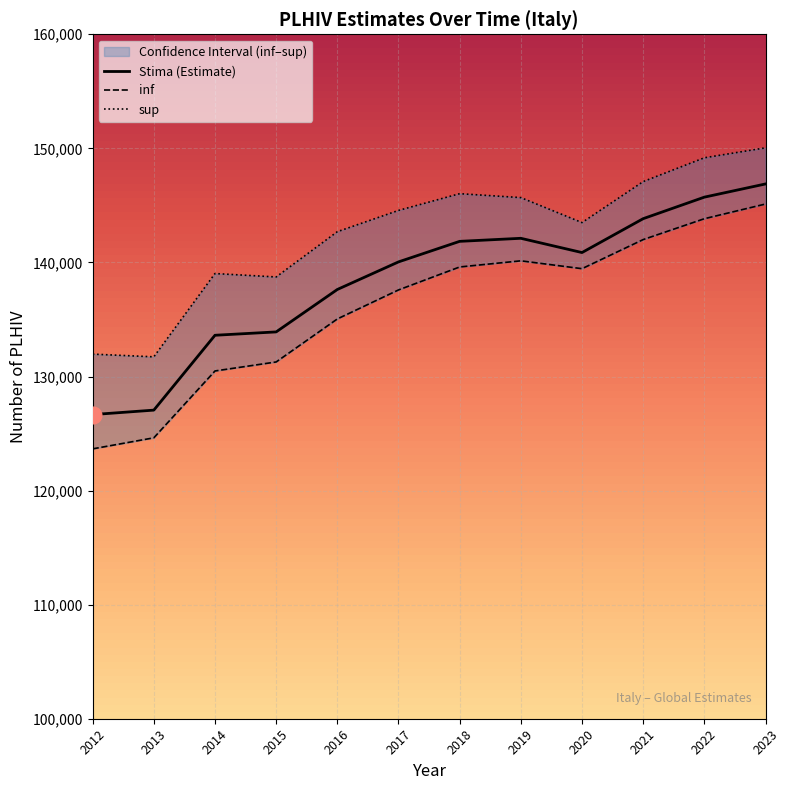

What is the value of the inf point at the 8th from the left?

140141.0